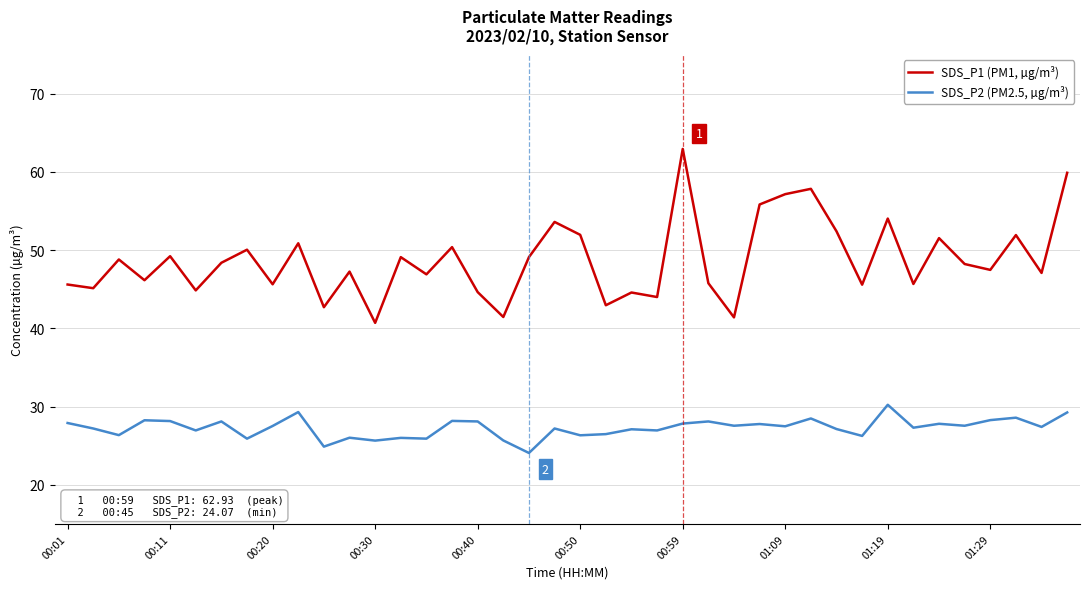

Which series has the largest total across all categories?

SDS_P1 (PM1, µg/m³)